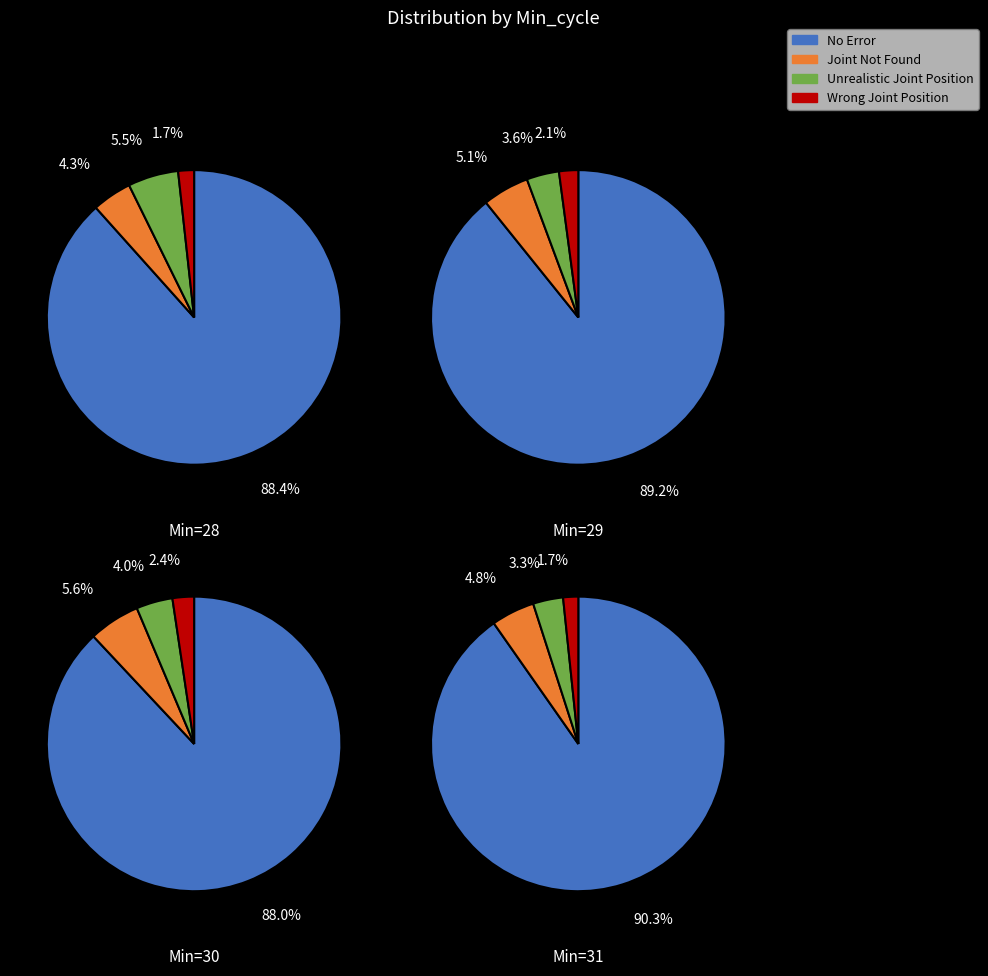

Is it true that 31 is 28% of the pie?

False